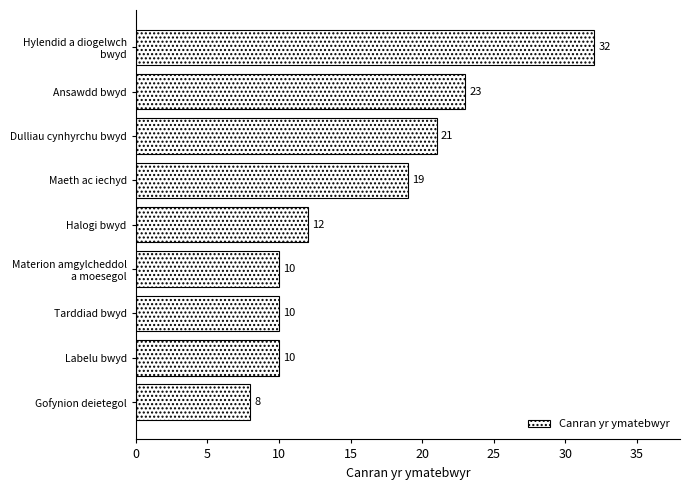

Where is the data nearest to the value 20?

Maeth ac iechyd